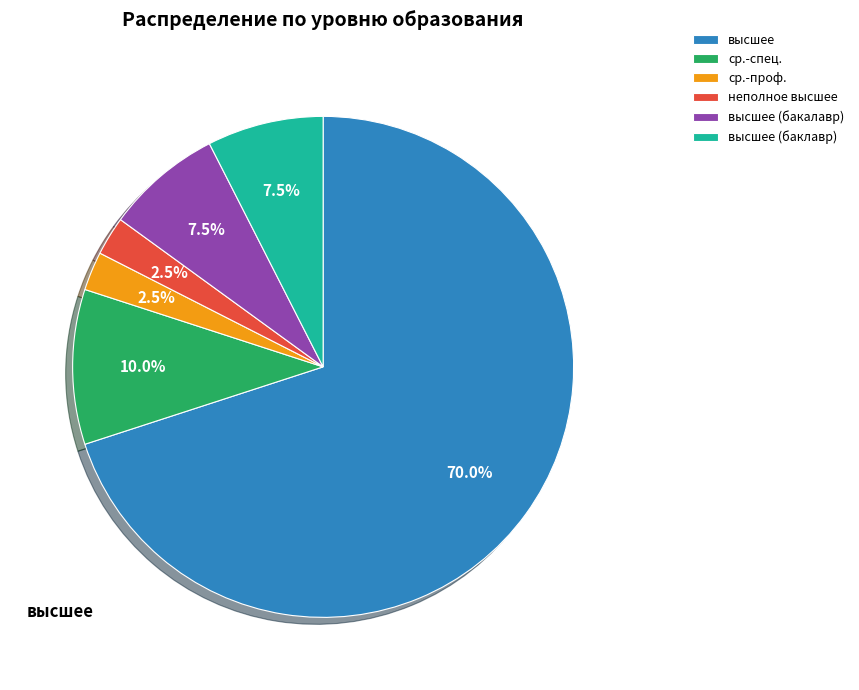

Between высшее (бакалавр) and ср.-проф., which is larger?

высшее (бакалавр)